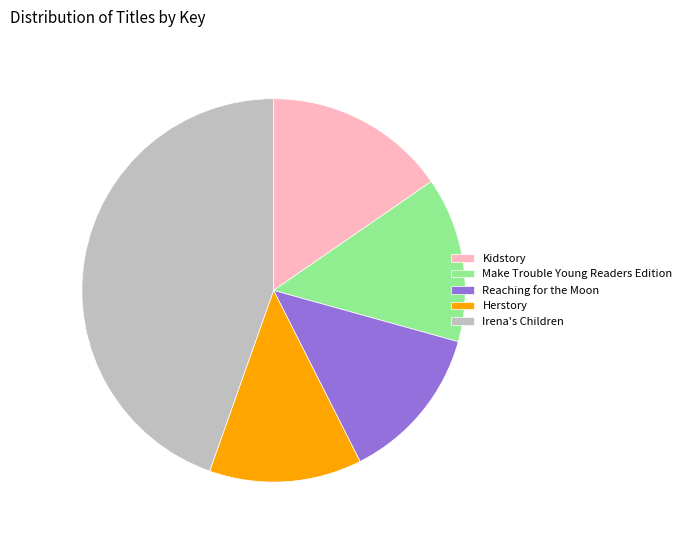

Approximately how many times larger is the value at Reaching for the Moon compared to Kidstory?

0.9